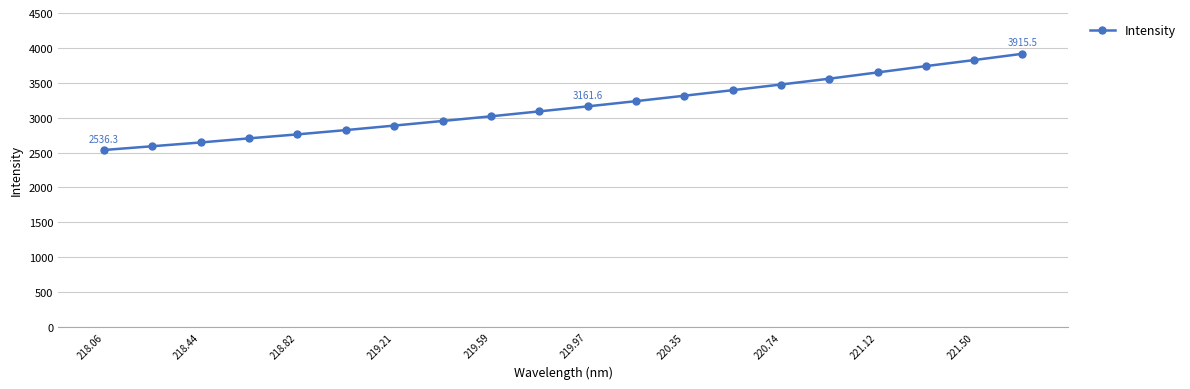

What is the value of the 9th point from the left?

3019.0